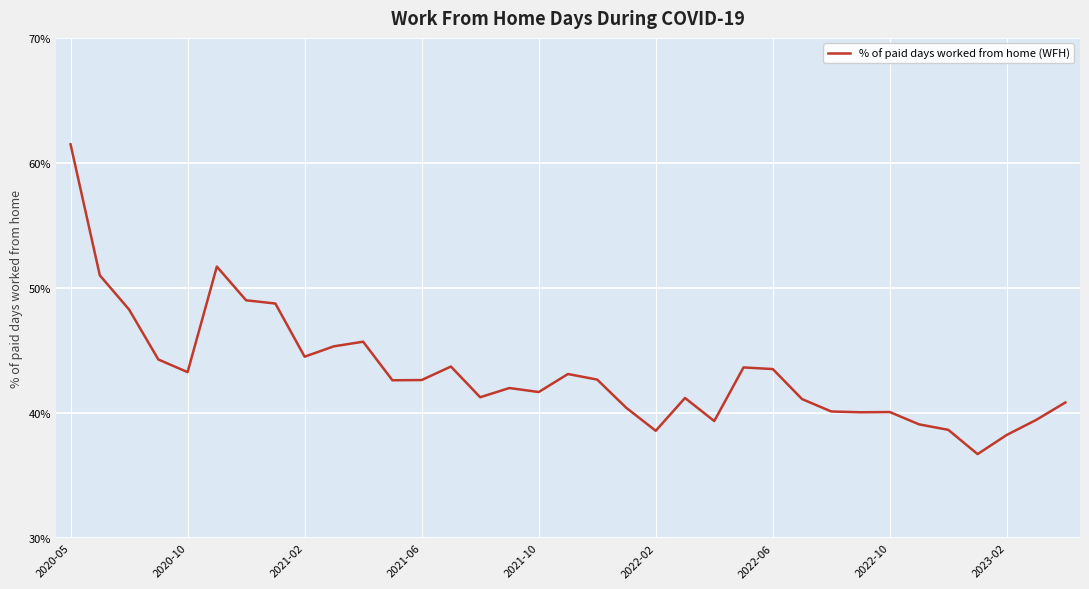

What is the difference between the maximum and minimum values?

24.8